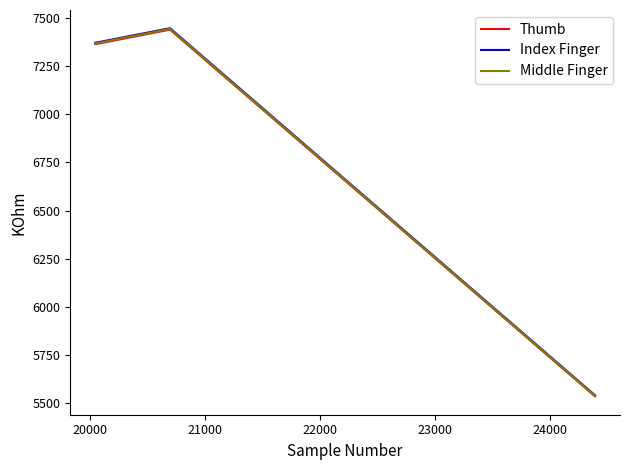

At how many categories does at least one series exceed 6764?

5